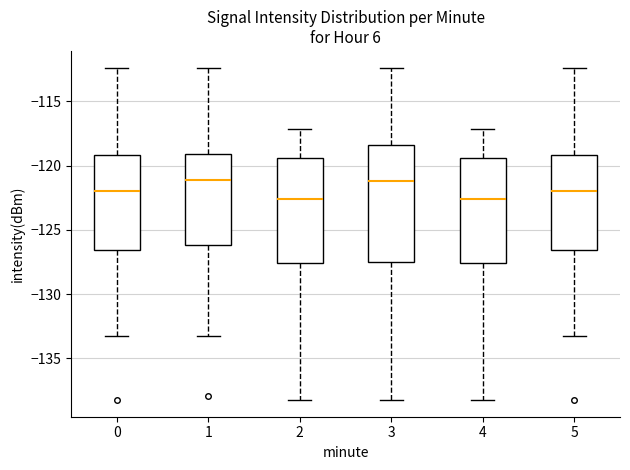

Comparing the boxes themselves (not the whiskers), which one is the tallest?

3